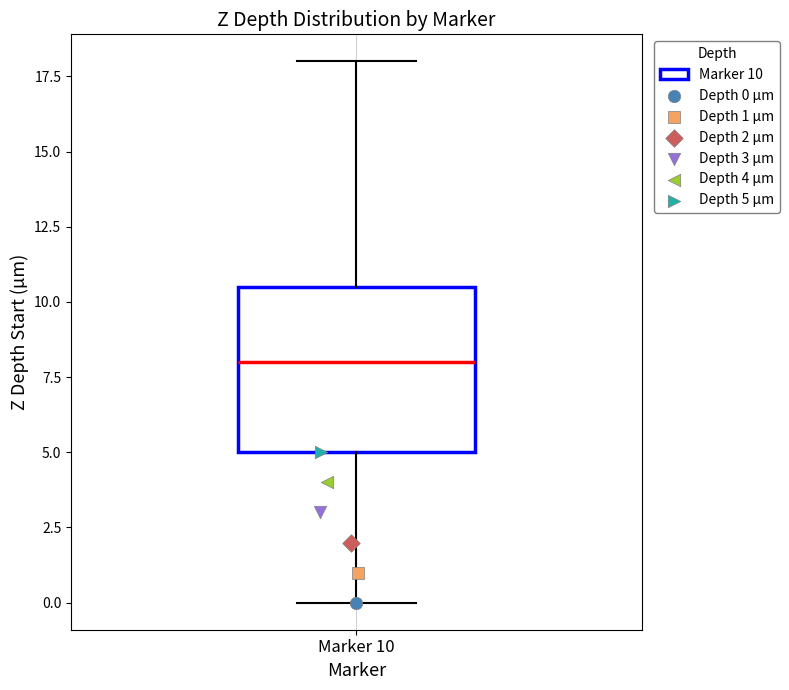

Read this box plot against the y-axis: the position of the median line, the range covered by the box, and the ends of both whiskers. The values are not printed on the chart, so give them approximately, as read against the axis.

median 8.0, box 5.0 to 10.5, whiskers 0.0 to 18.0